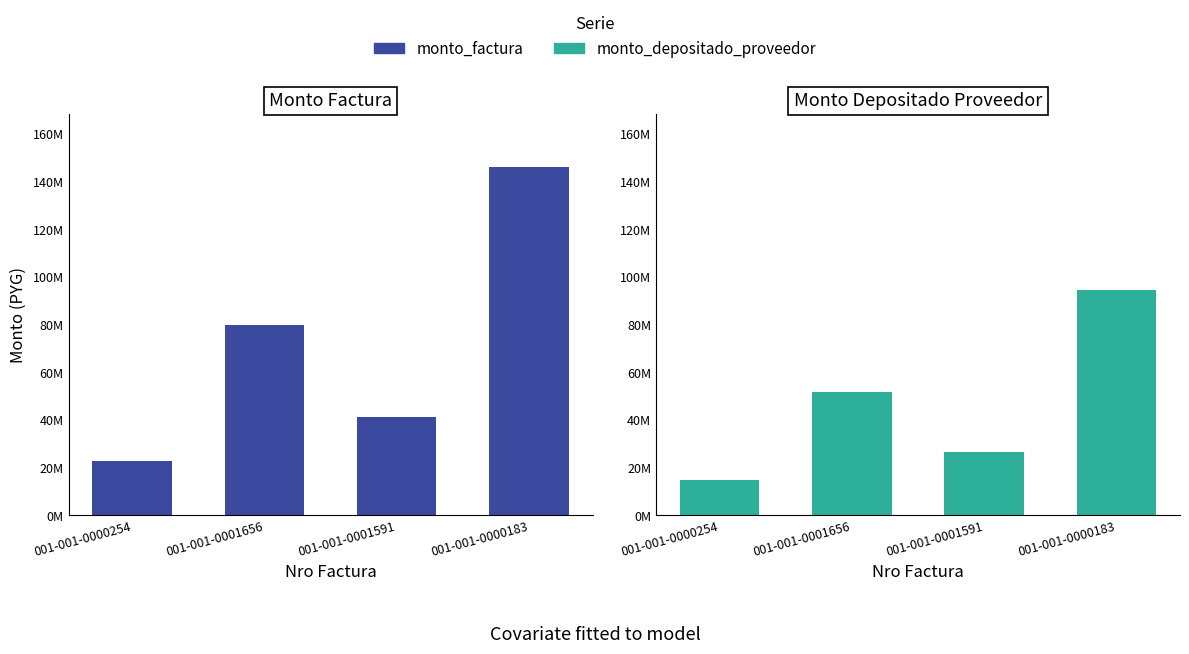

At 001-001-0000183, list the series in order from smallest to largest.

monto_depositado_proveedor, monto_factura